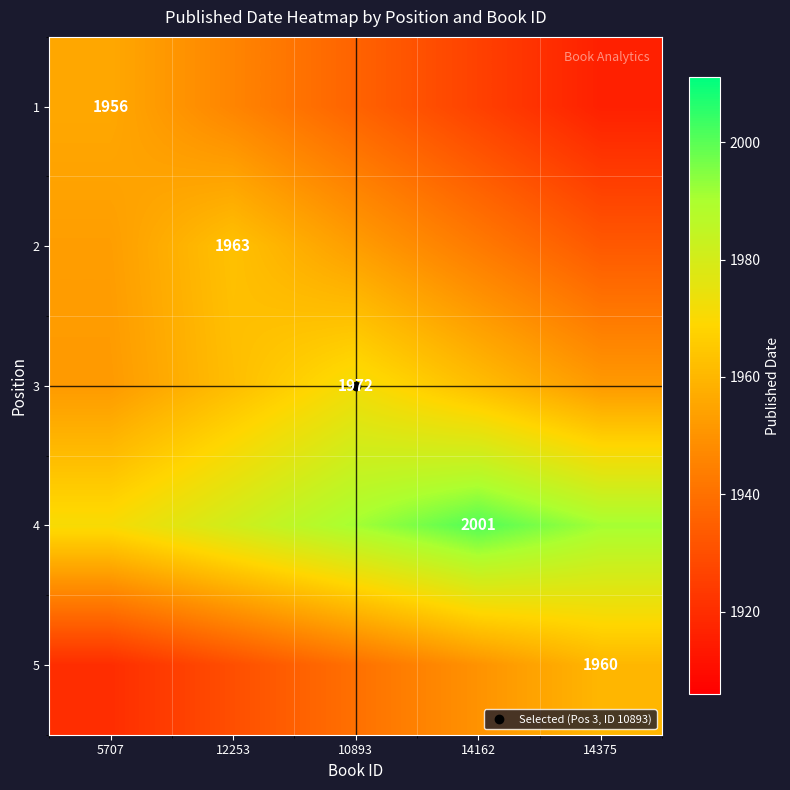

Rank the categories by 1 value from lowest to highest.

14375, 14162, 10893, 12253, 5707